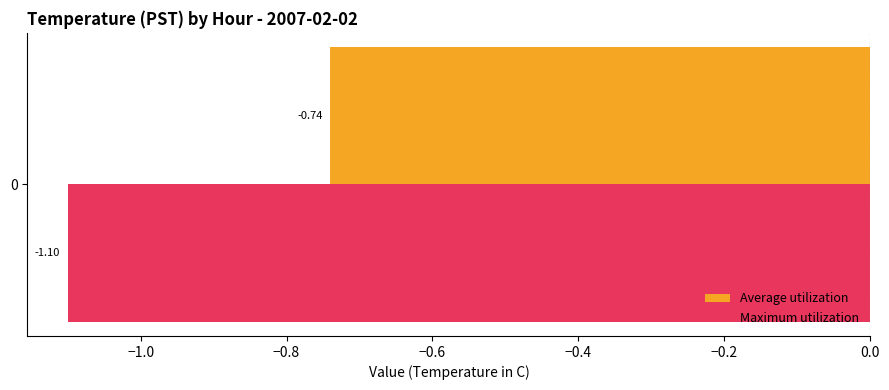

How many categories are shown in the chart?

1